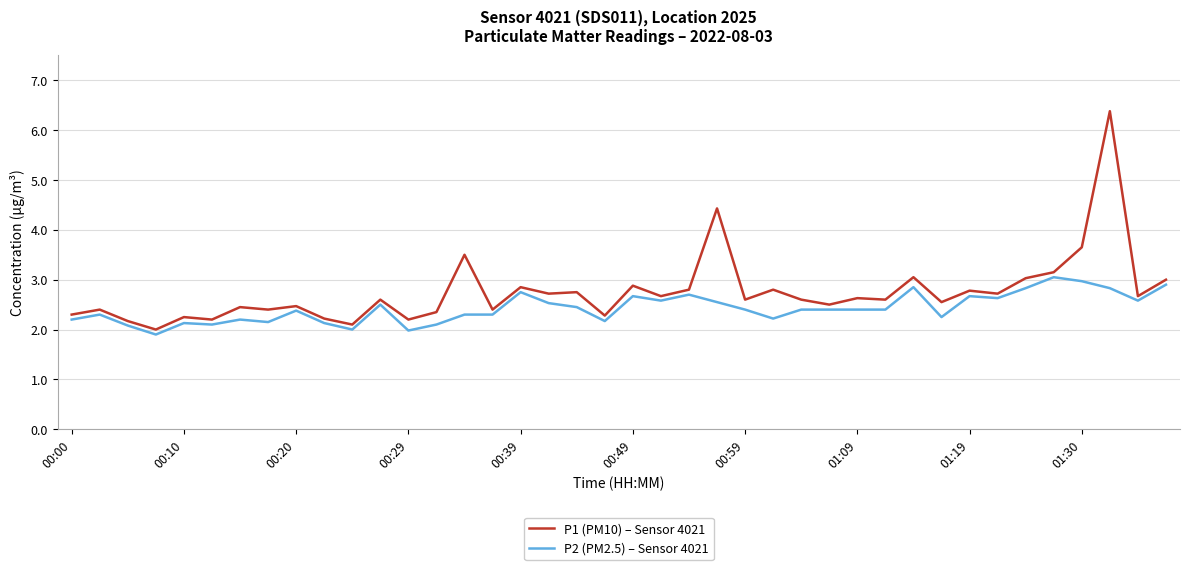

Which series has the largest range (max minus min)?

P1 (PM10) – Sensor 4021